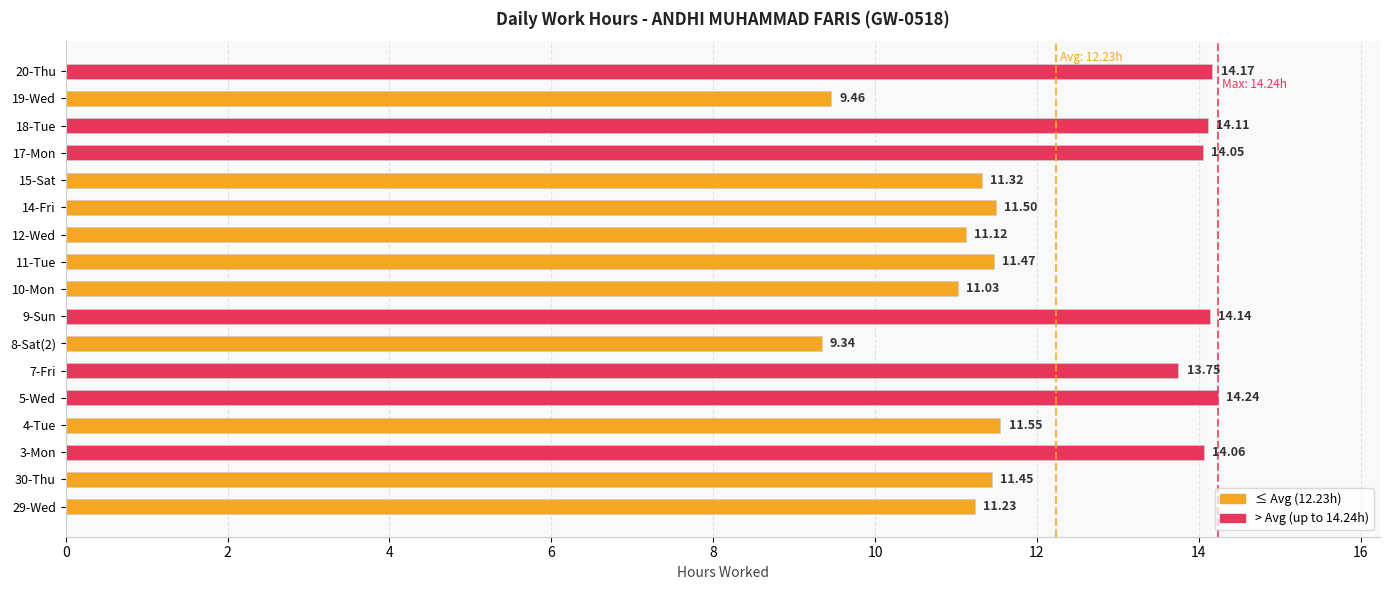

Between 30-Thu and 18-Tue, which is larger?

18-Tue